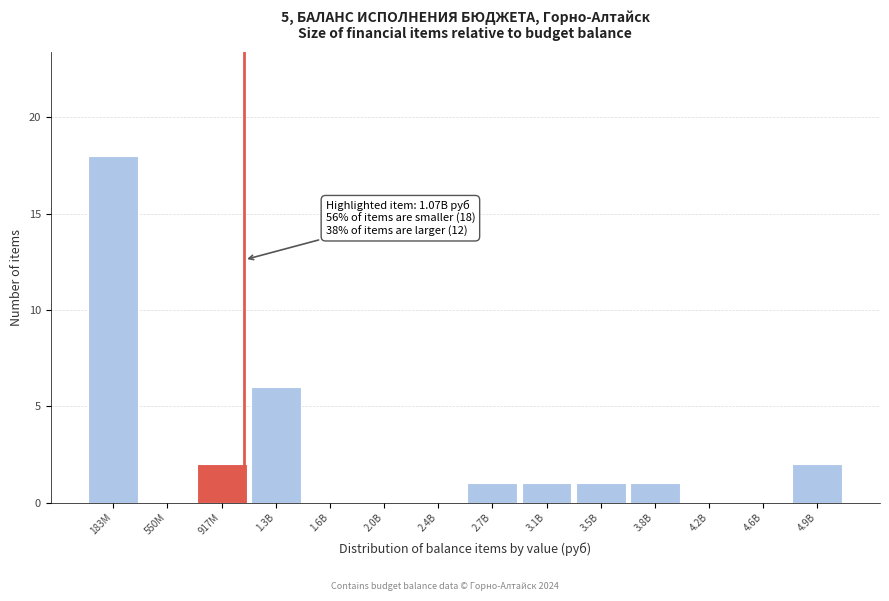

Reading left to right, list all the values displayed in this chart.

183M=18	550M=0	917M=2	1.3B=6	1.6B=0	2.0B=0	2.4B=0	2.7B=1	3.1B=1	3.5B=1	3.8B=1	4.2B=0	4.6B=0	4.9B=2